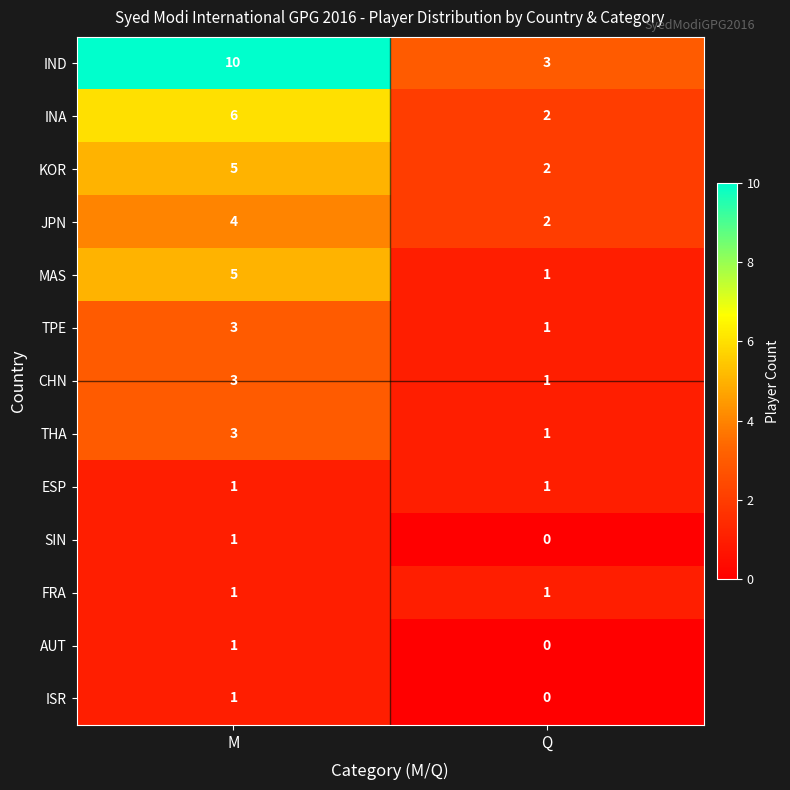

How many series are shown in this chart?

13